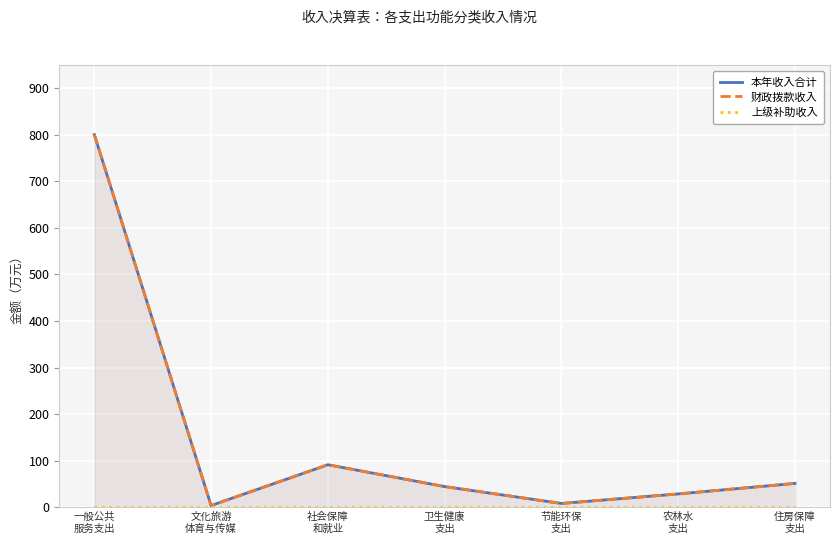

Reading left to right, extract all data points from this chart.

本年收入合计: 800.5	3.6	91.3	44.4	8.1	28.6	51.2
财政拨款收入: 800.5	3.6	91.3	44.4	8.1	28.6	51.2
上级补助收入: 0.0	0.0	0.0	0.0	0.0	0.0	0.0